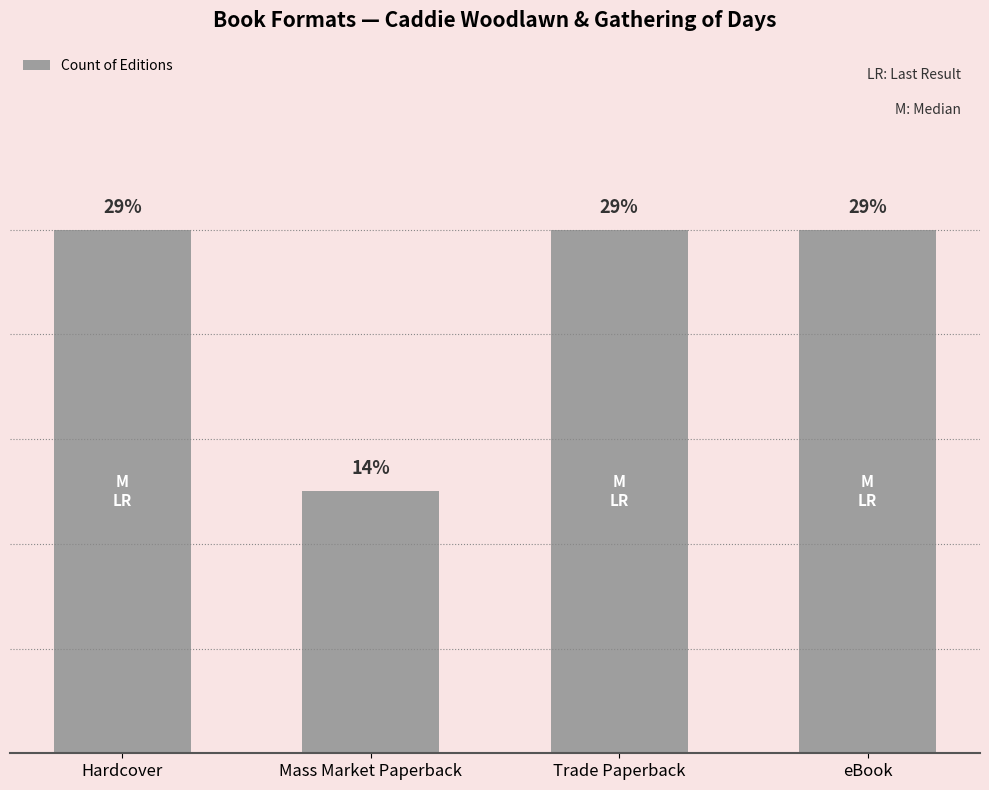

List the labels in order of value, smallest first.

Mass Market Paperback, Hardcover, Trade Paperback, eBook